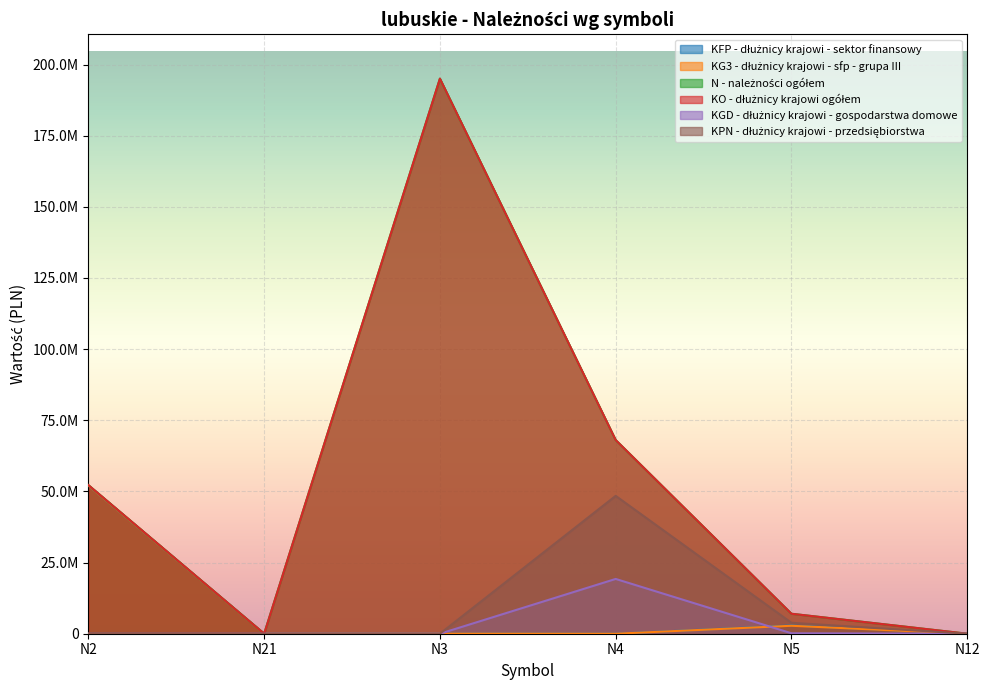

How many data points does each series have?

6